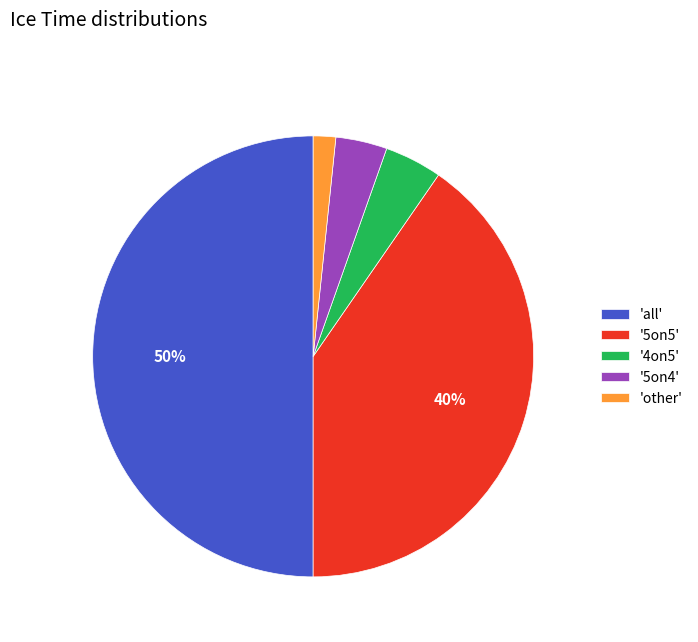

What is the largest slice in the pie chart?

'all'